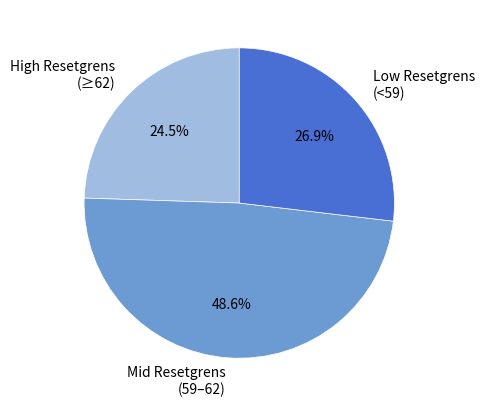

Between Mid Resetgrens (59–62) and High Resetgrens (≥62), which is larger?

Mid Resetgrens (59–62)